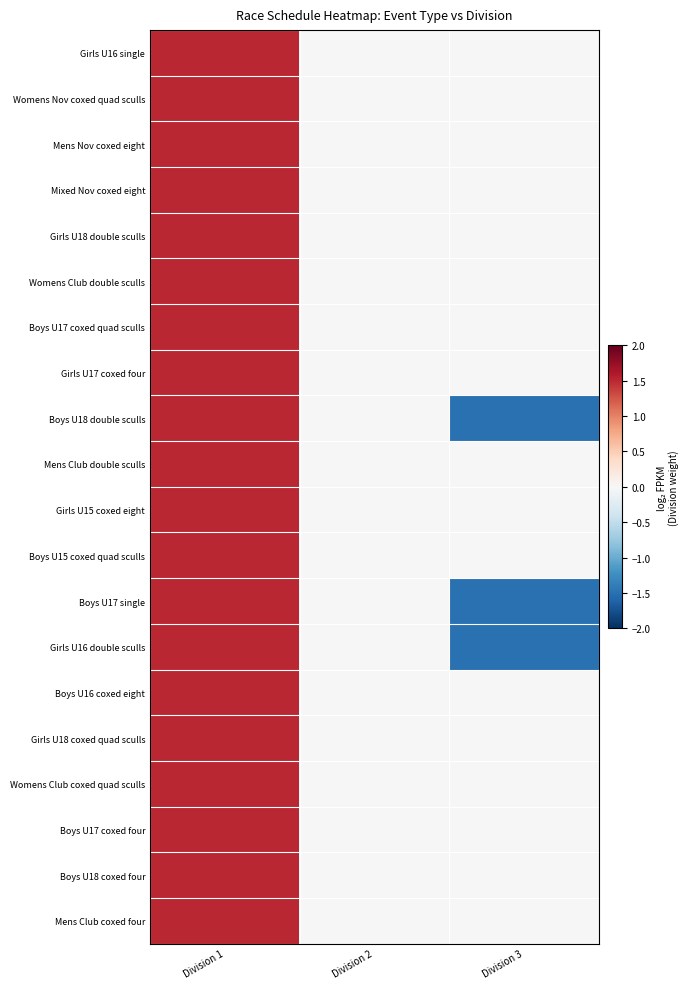

List the series in order of their peak value, lowest first.

Girls U16 single, Womens Nov coxed quad sculls, Mens Nov coxed eight, Mixed Nov coxed eight, Girls U18 double sculls, Womens Club double sculls, Boys U17 coxed quad sculls, Girls U17 coxed four, Boys U18 double sculls, Mens Club double sculls, Girls U15 coxed eight, Boys U15 coxed quad sculls, Boys U17 single, Girls U16 double sculls, Boys U16 coxed eight, Girls U18 coxed quad sculls, Womens Club coxed quad sculls, Boys U17 coxed four, Boys U18 coxed four, Mens Club coxed four